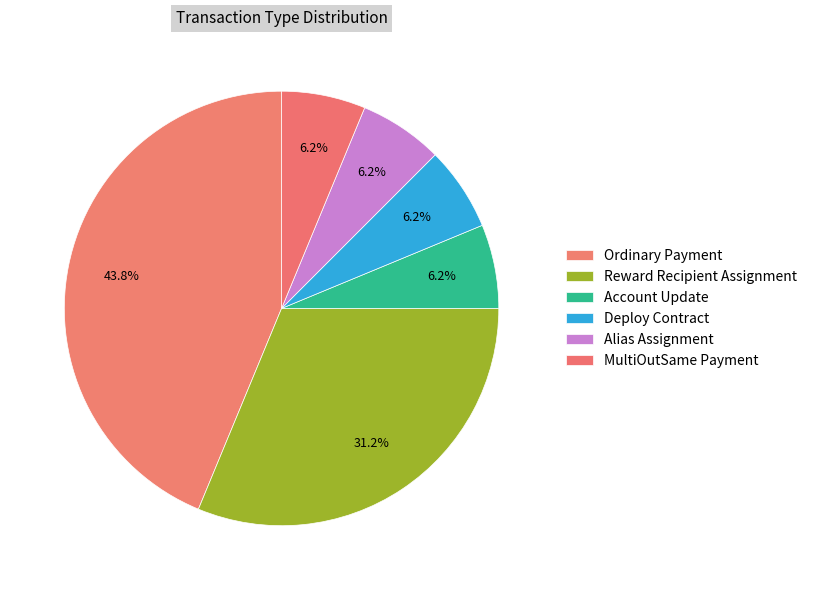

The Deploy Contract slice represents 6% of the pie. True or false?

True